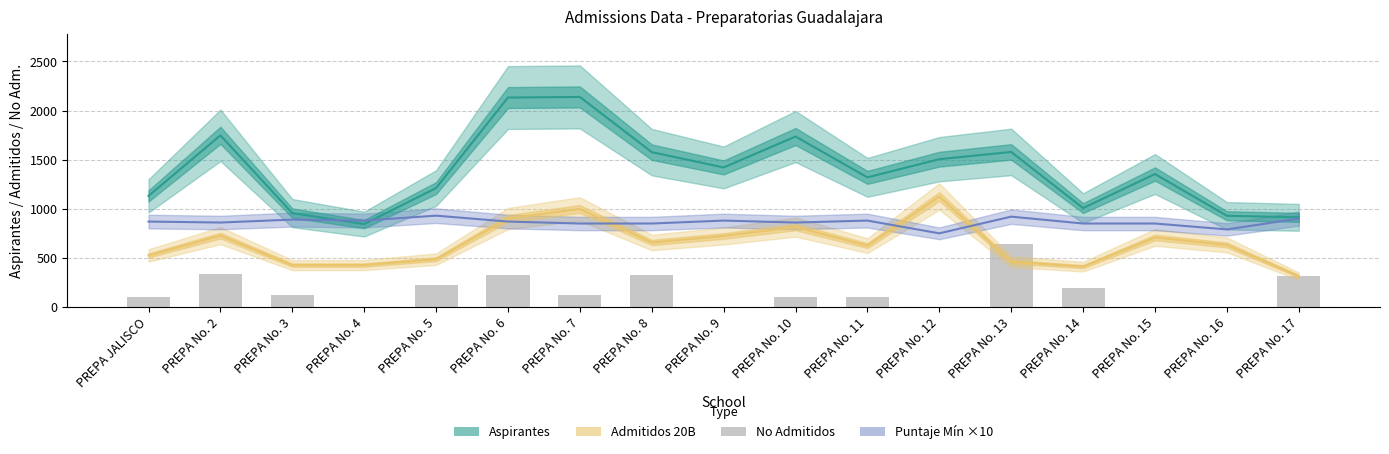

What is the sum of all Admitidos 20B values?

10961